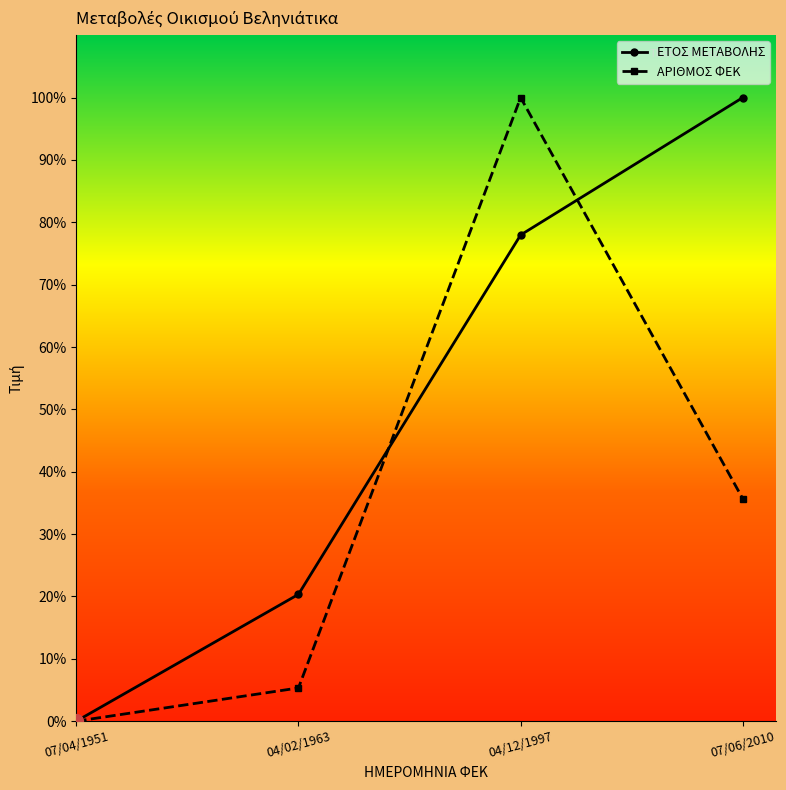

What is the value of the ΑΡΙΘΜΟΣ ΦΕΚ point at the 2nd from the left?

5.3